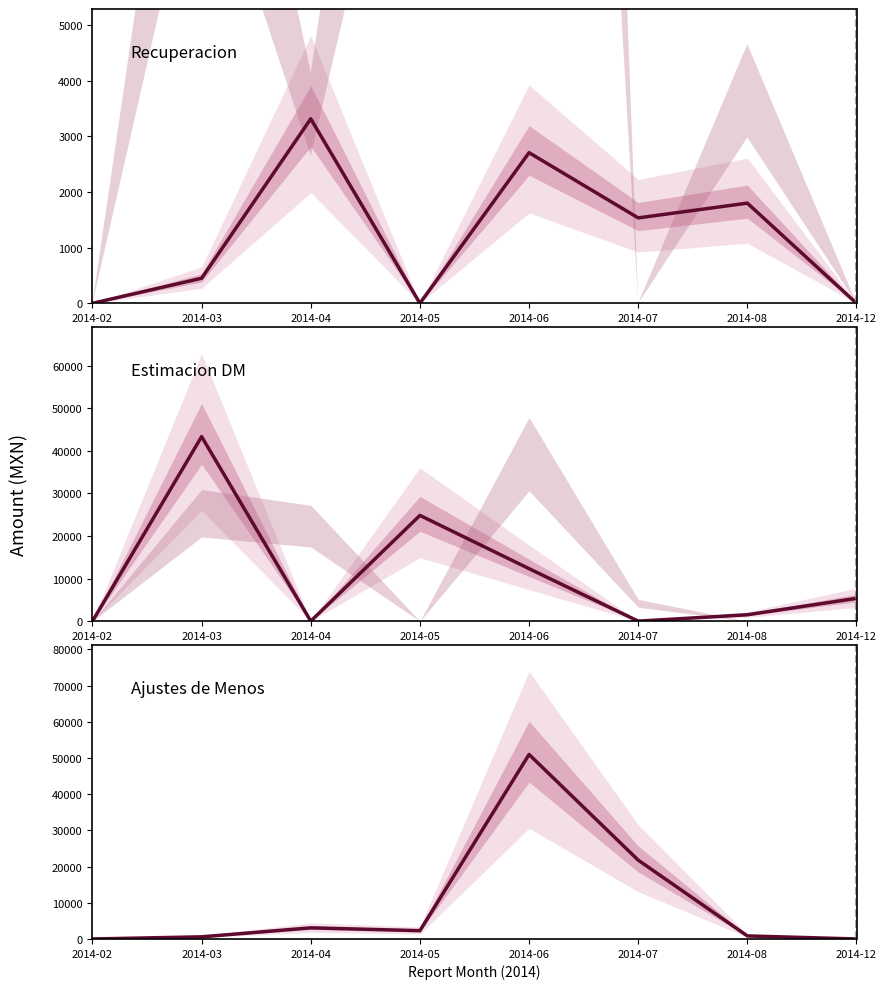

Reading left to right, transcribe all the data shown in this chart.

Recuperacion: 2014-02=0.0	2014-03=450.0	2014-04=3316.0	2014-05=0.0	2014-06=2707.0	2014-07=1535.0	2014-08=1800.0	2014-12=0.0
Estimacion DM: 2014-02=0.0	2014-03=43361.2	2014-04=0.0	2014-05=24850.0	2014-06=12330.9	2014-07=0.0	2014-08=1500.0	2014-12=5356.4
Ajustes de Menos: 2014-02=0.0	2014-03=593.6	2014-04=3076.8	2014-05=2289.1	2014-06=50969.6	2014-07=21775.0	2014-08=843.8	2014-12=0.0